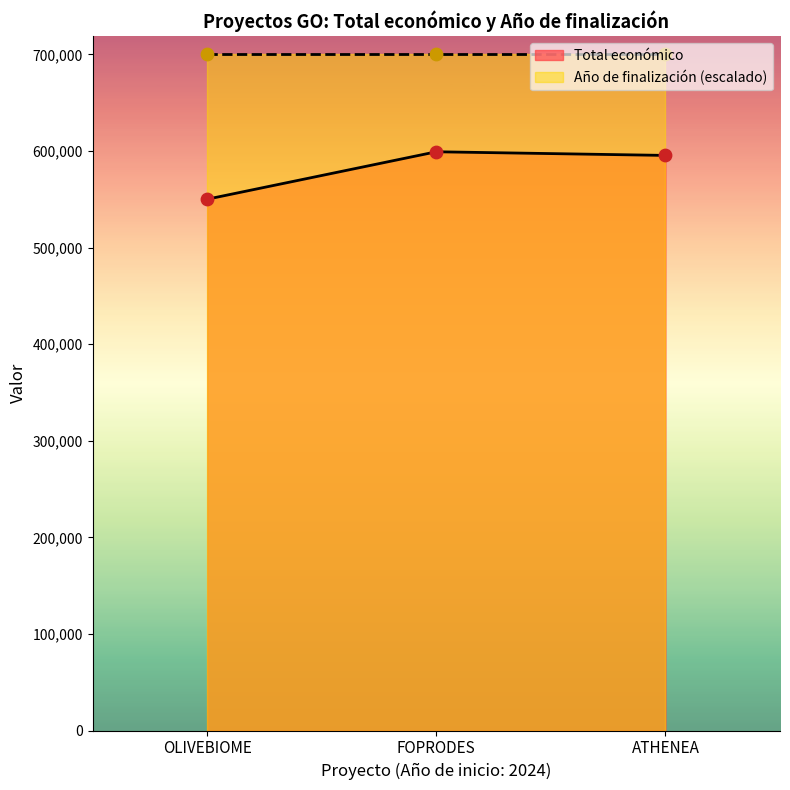

What is the maximum value for Total económico?

599211